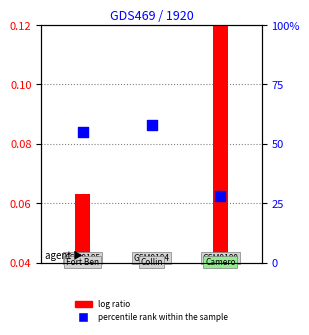

Is the value of log ratio at 2 greater than the value of percentile rank within the sample at 1?

No